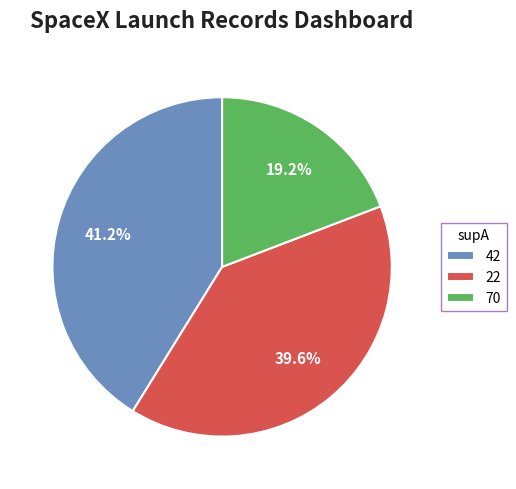

Which slice is the largest?

42